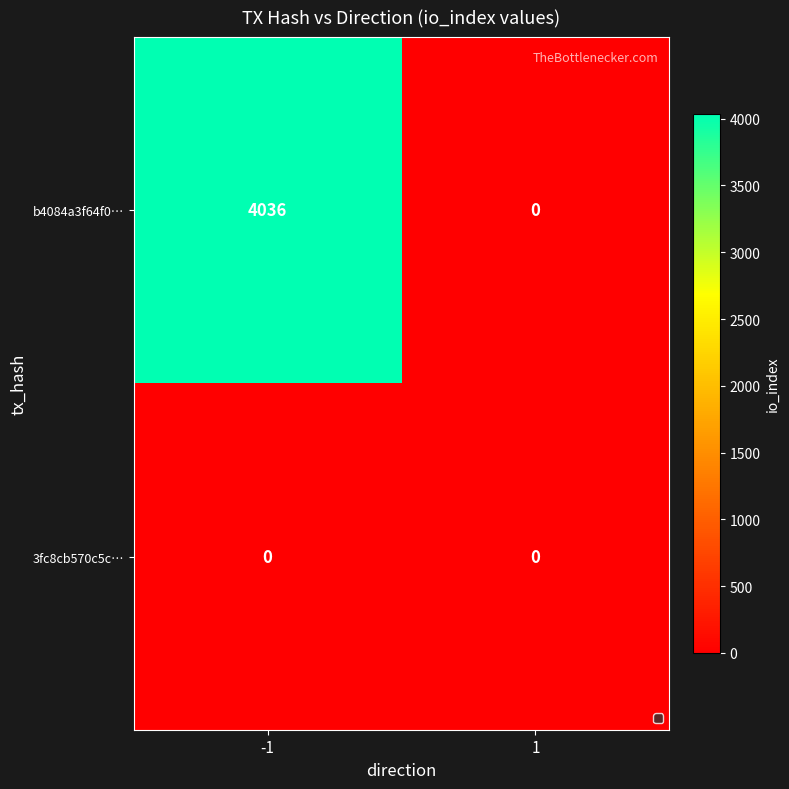

How many categories are shown in the chart?

2